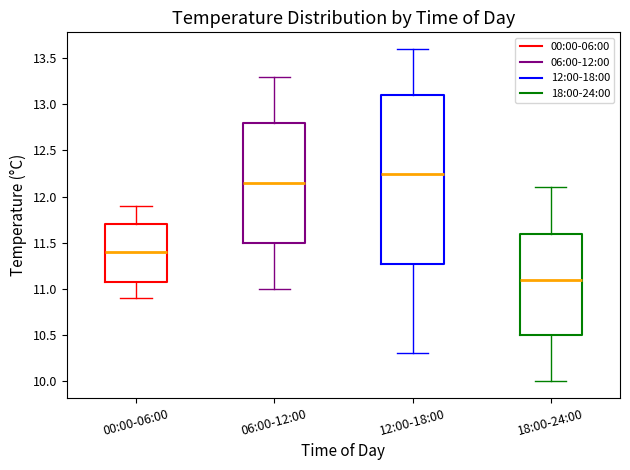

Reading left to right, transcribe this box plot: for each box, give where its median line is, the range the box spans, and where its two whiskers end, as read against the y-axis. The values are not printed on the chart, so give them approximately, as read against the axis.

00:00-06:00: median 11.40, box 11.10 to 11.70, whiskers 10.90 to 11.90
06:00-12:00: median 12.15, box 11.50 to 12.80, whiskers 11.00 to 13.30
12:00-18:00: median 12.25, box 11.30 to 13.10, whiskers 10.30 to 13.60
18:00-24:00: median 11.10, box 10.50 to 11.60, whiskers 10.00 to 12.10